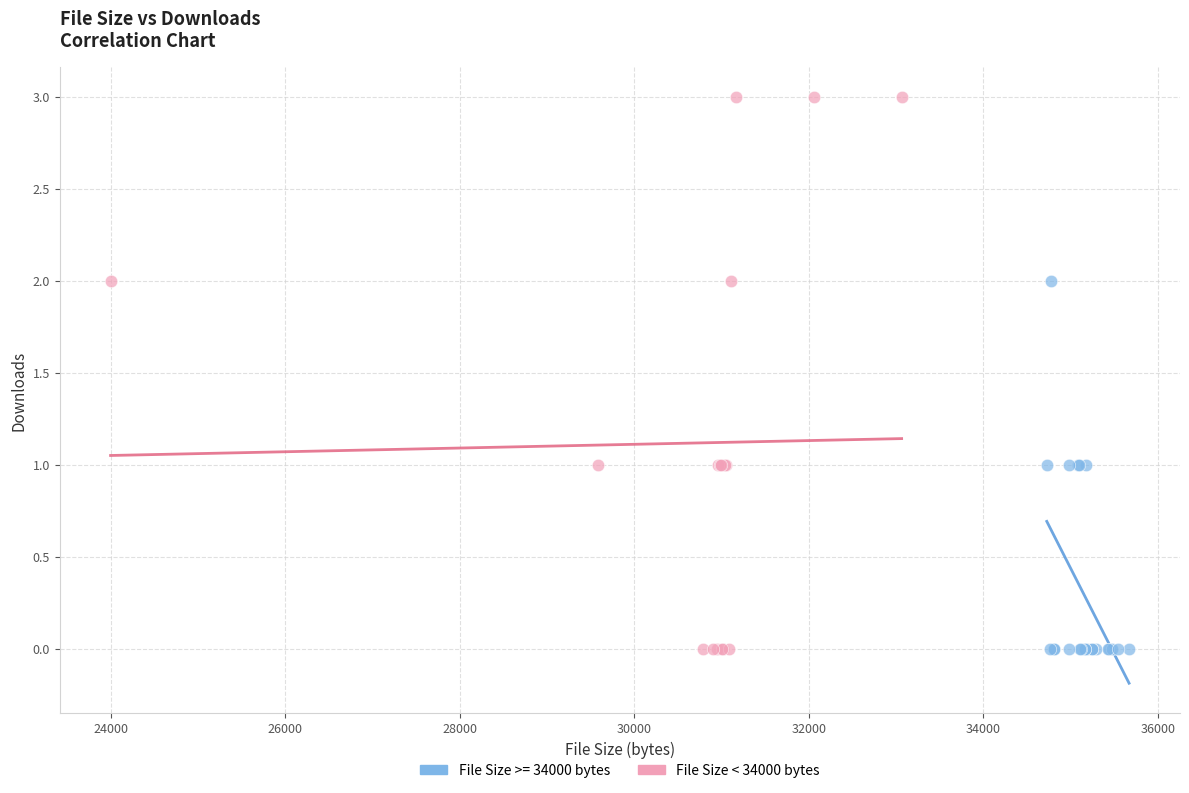

Which series has the largest Y range (max minus min)?

File Size < 34000 bytes